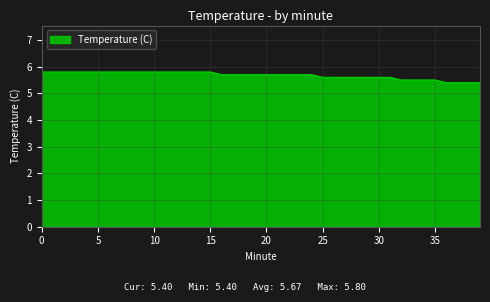

Does the chart display data point markers on the line(s)?

No